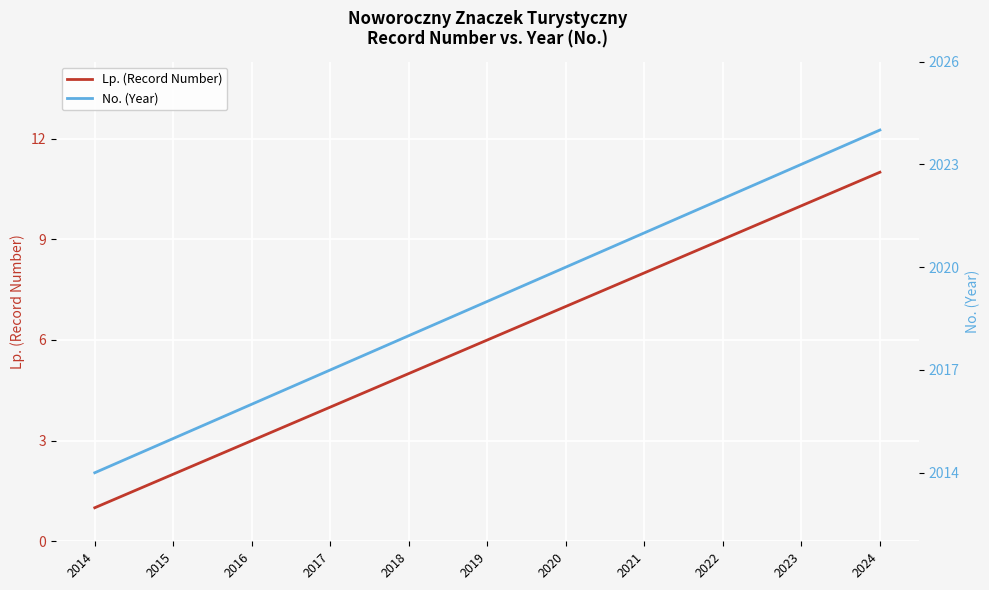

What is the average value of the No. (Year) series?

2019